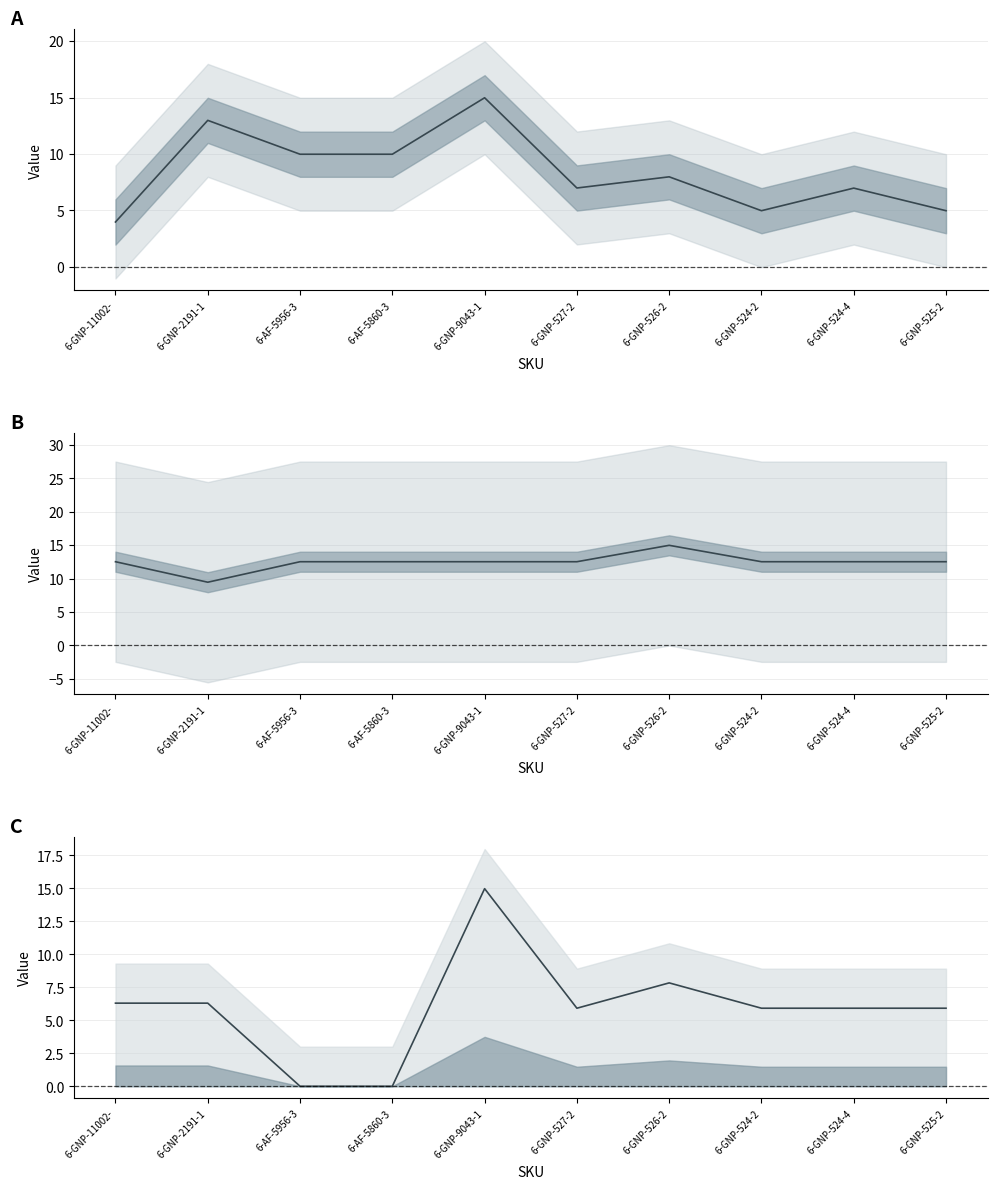

Where is Price nearest to the value 9?

6-AF-5956-3